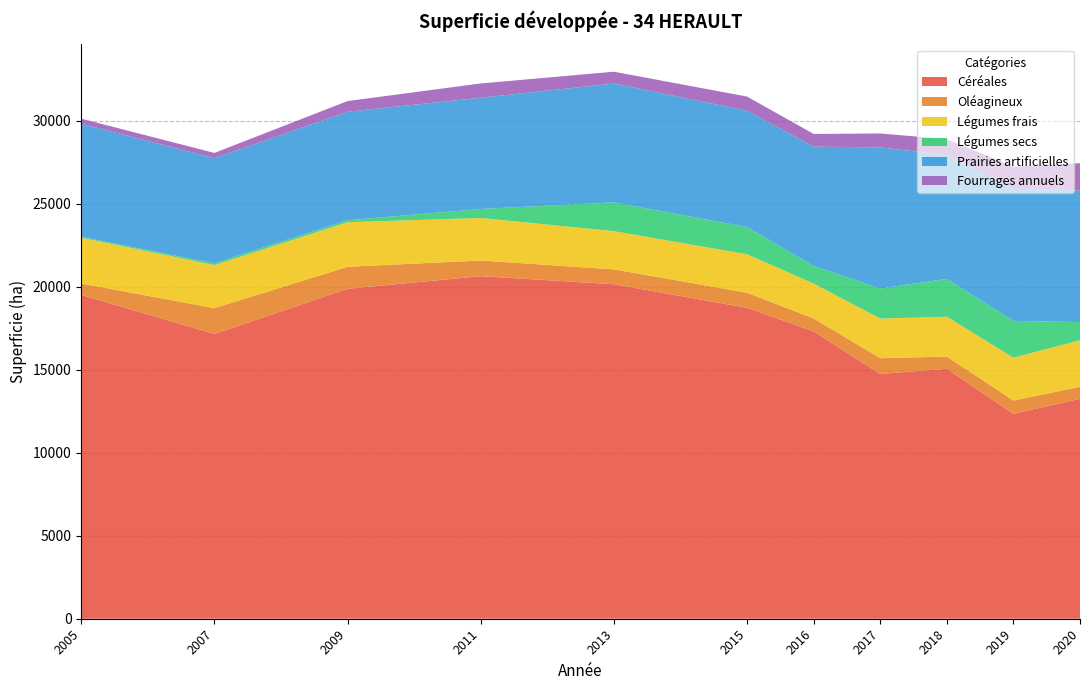

Which category has the lowest value in the Céréales series?

2019